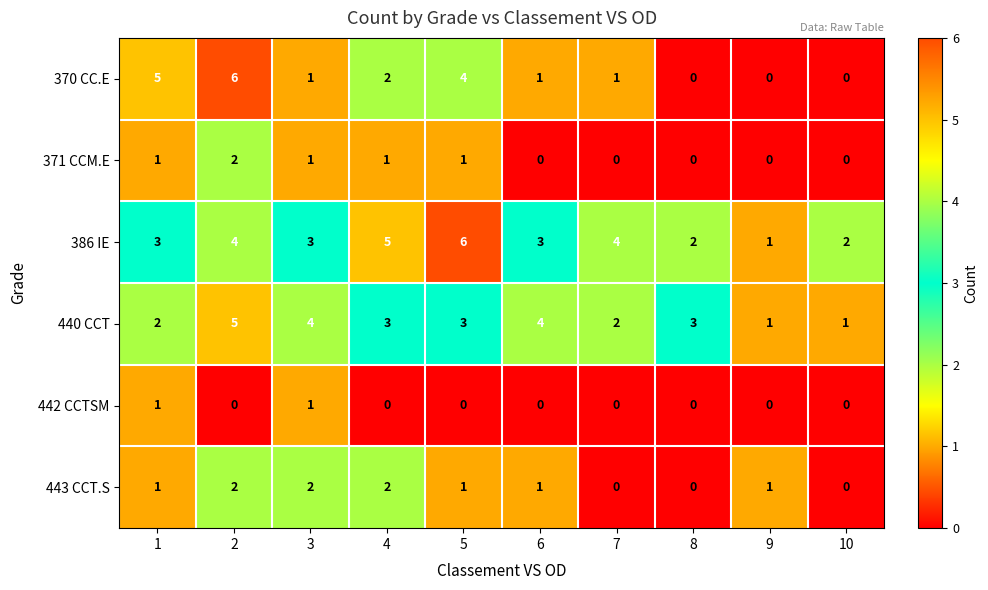

What is the greatest value displayed?

6